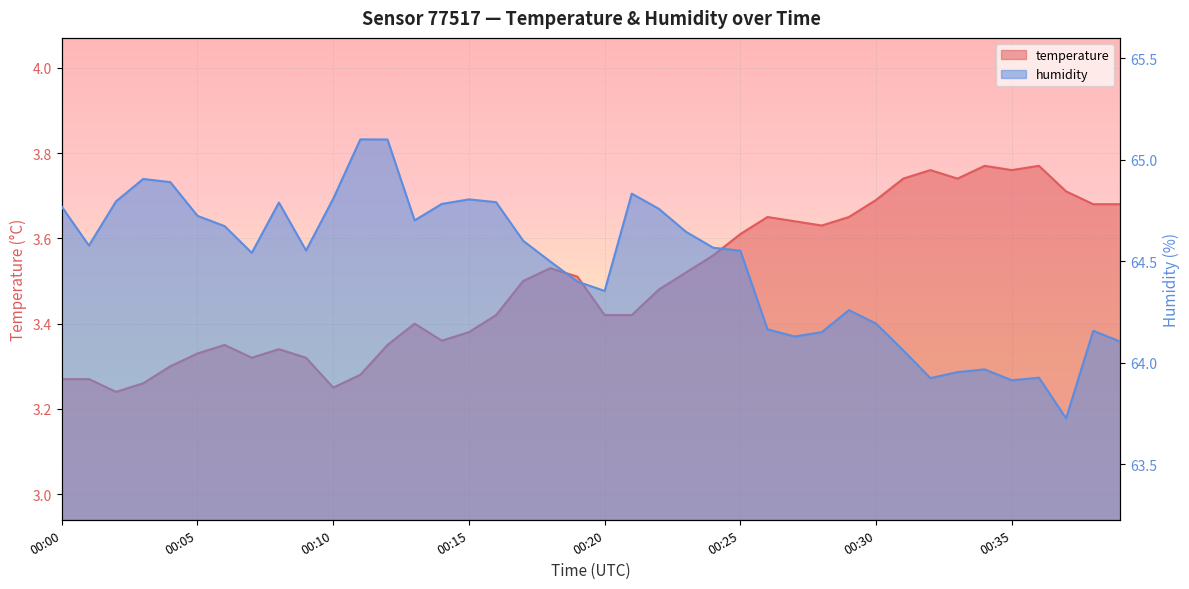

What is the value of the temperature point at the 31st from the left?

3.7